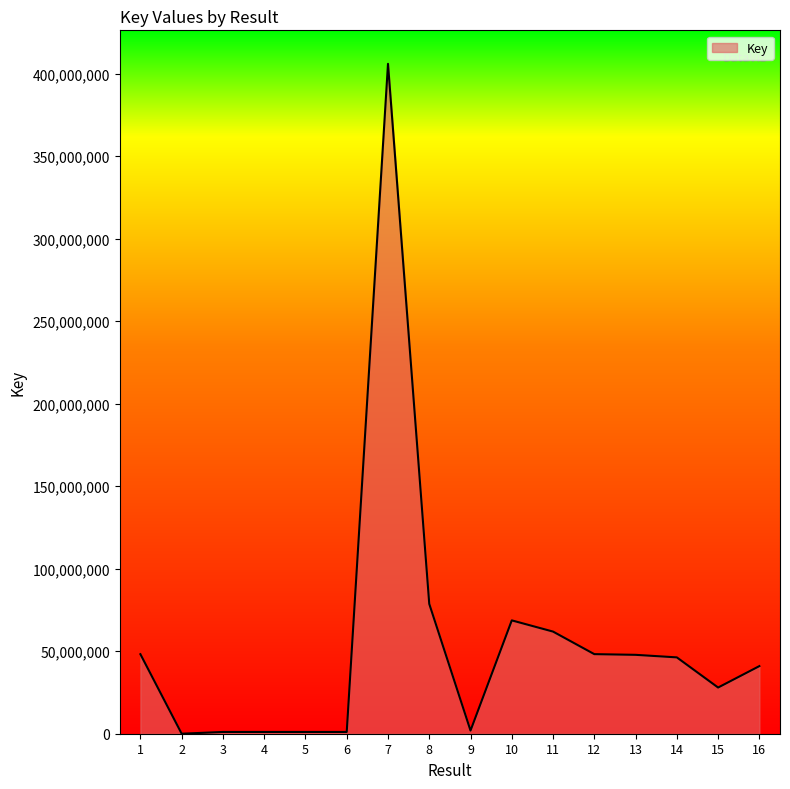

The value at 13 is 73452882. True or false?

False